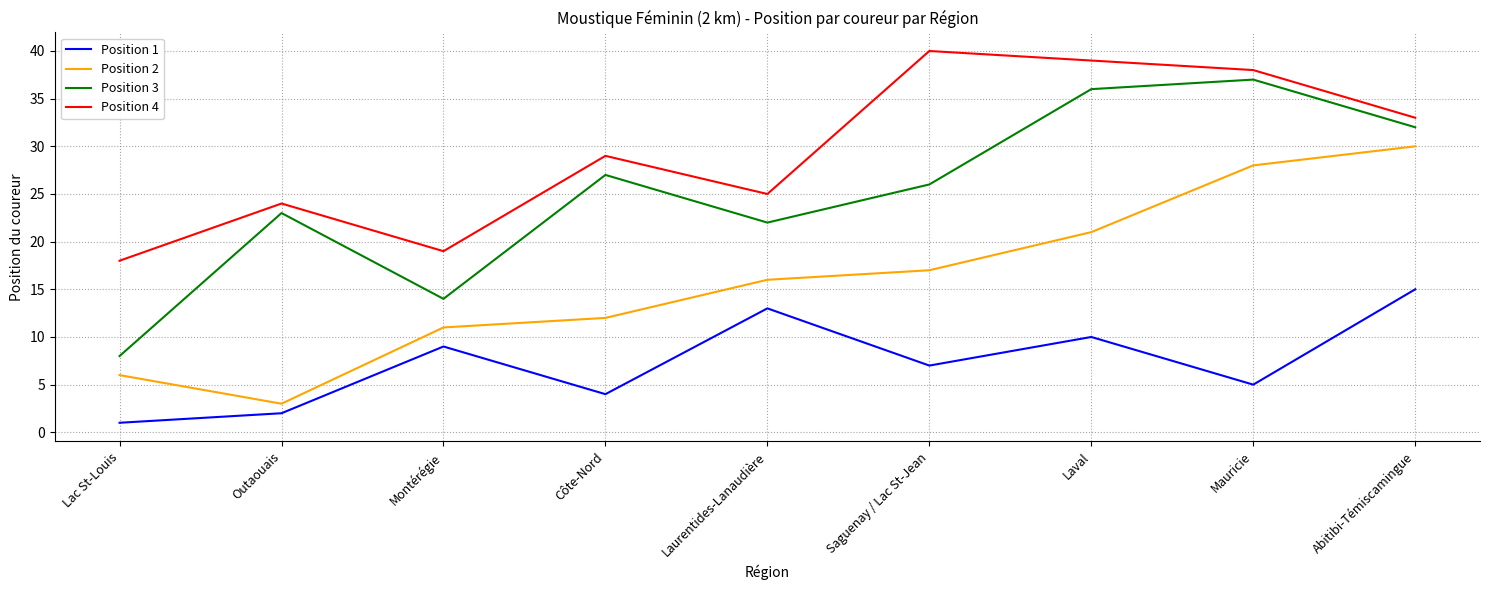

What is the total value across all series at Laval?

106